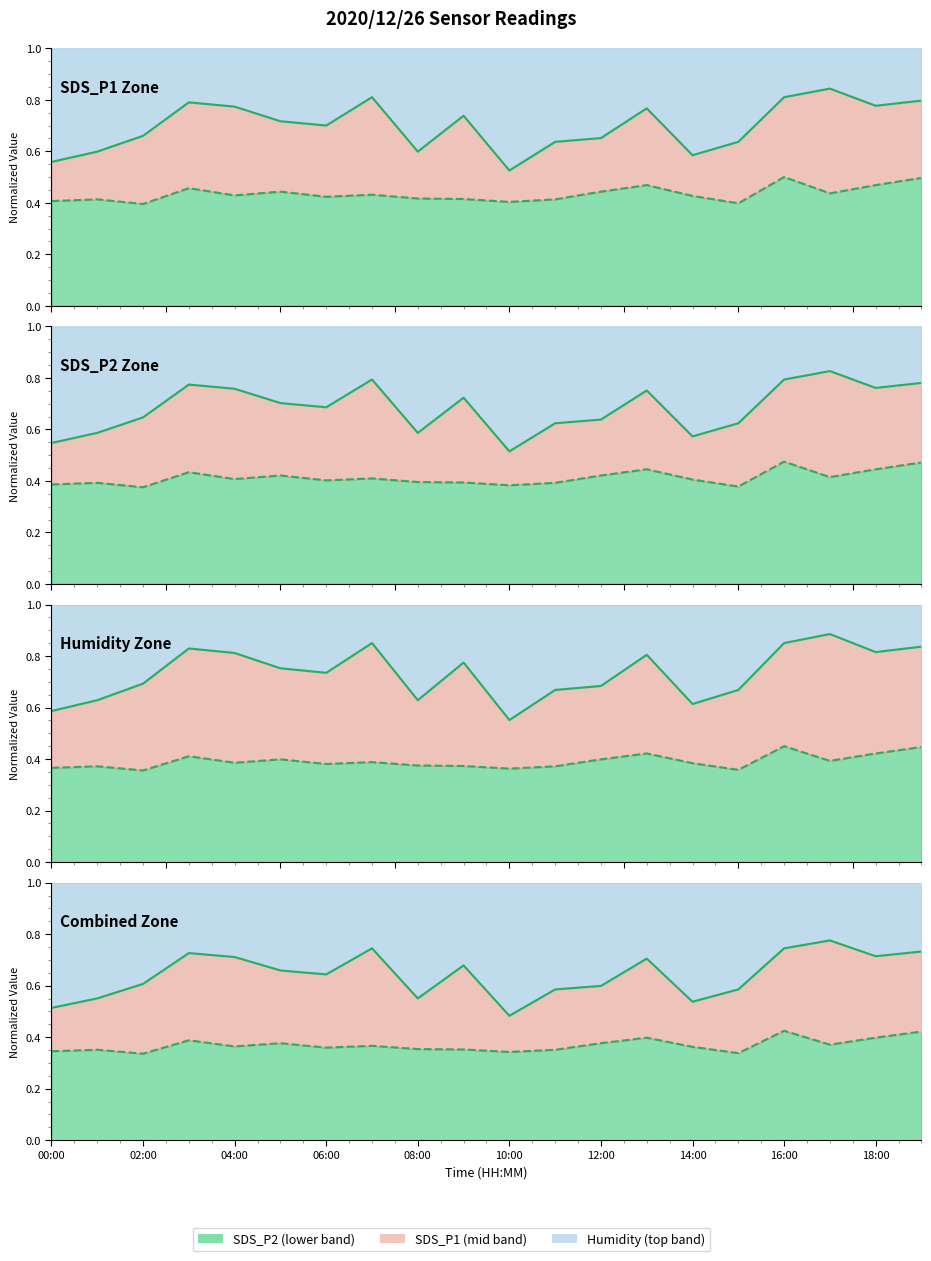

Between 16:00 and 11, which is larger?

11